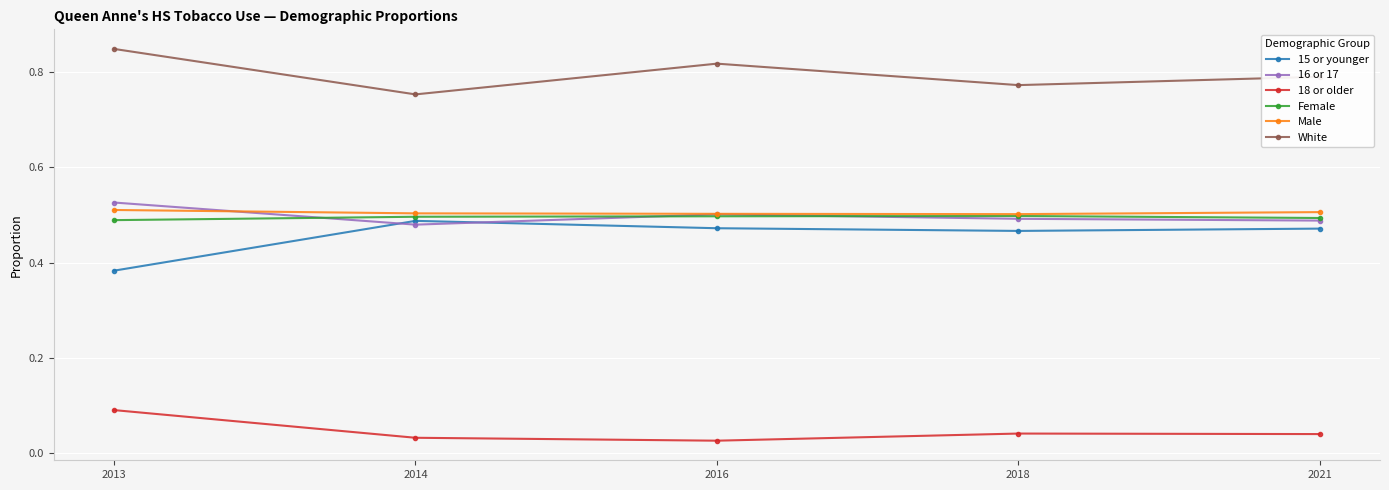

True or false: 15 or younger has a value of 0.7 at 2016.

False